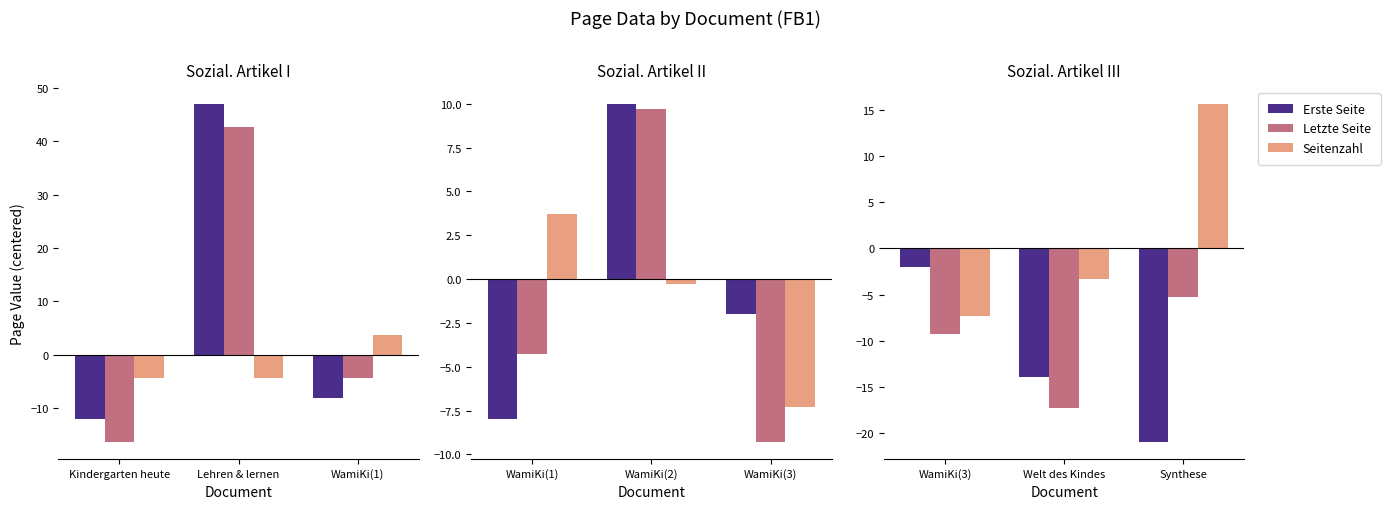

How many bars are there in each group?

3